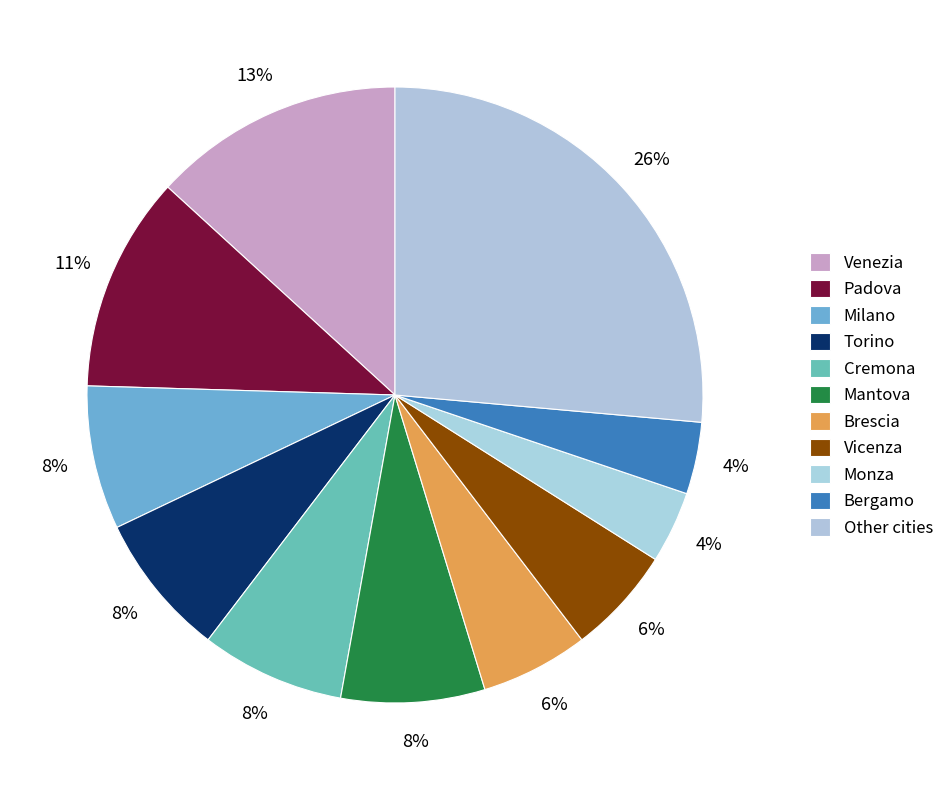

To the nearest percent, what is the difference between the Bergamo and Mantova slice percentages?

4%